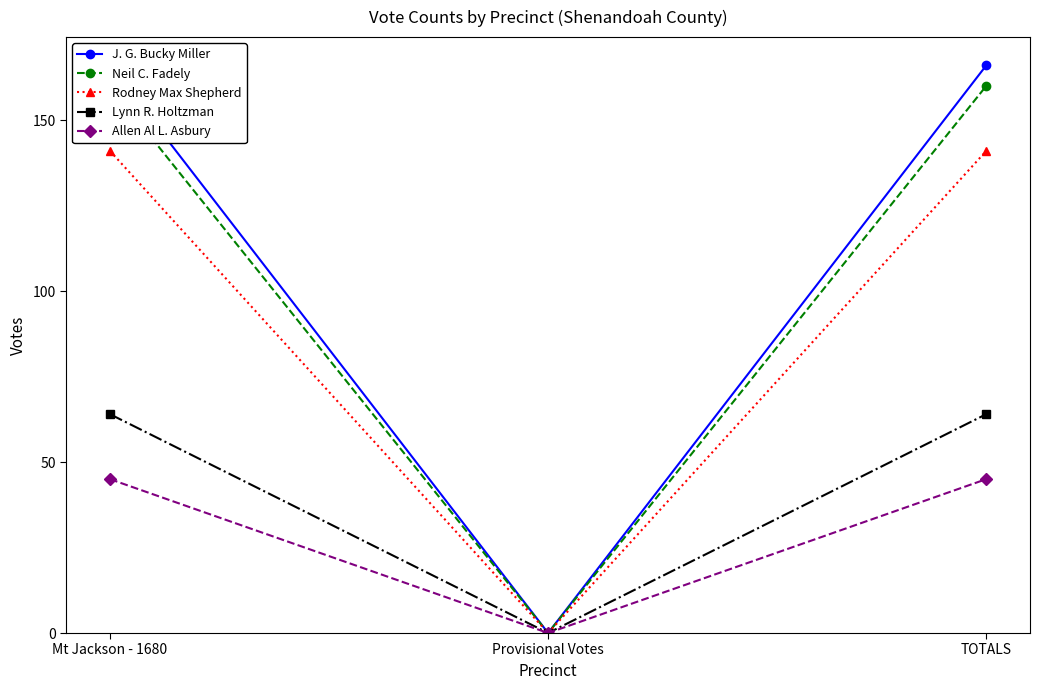

At how many categories does at least one series exceed 10?

2